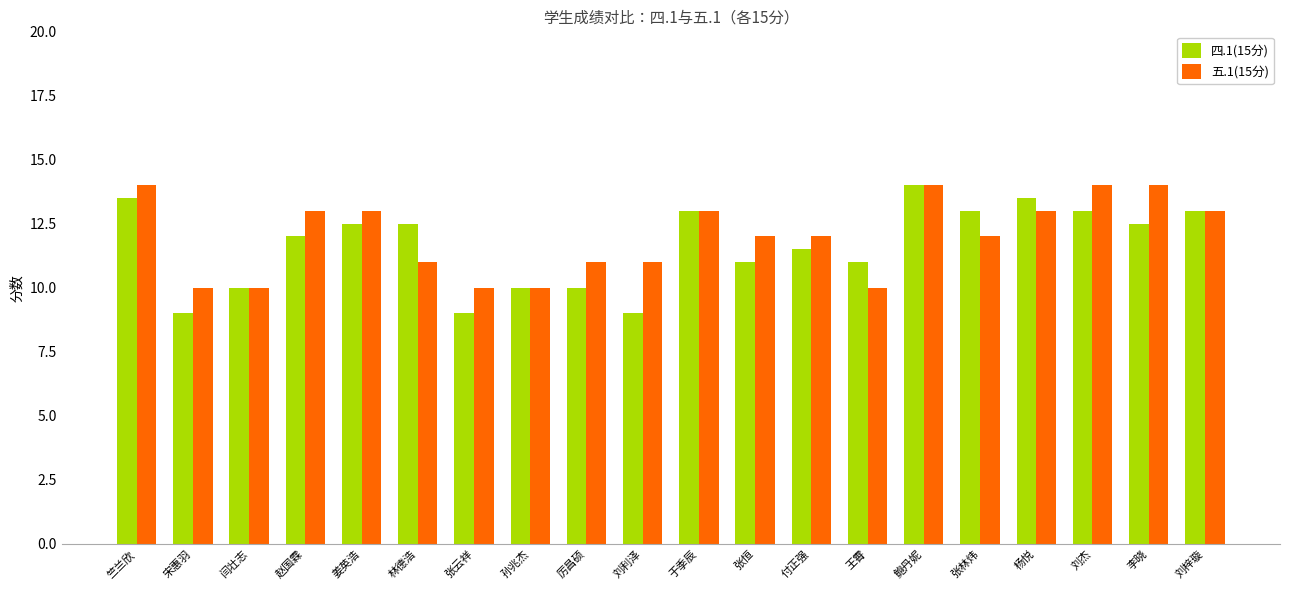

Rank the series by their average value, from lowest to highest.

四.1(15分), 五.1(15分)